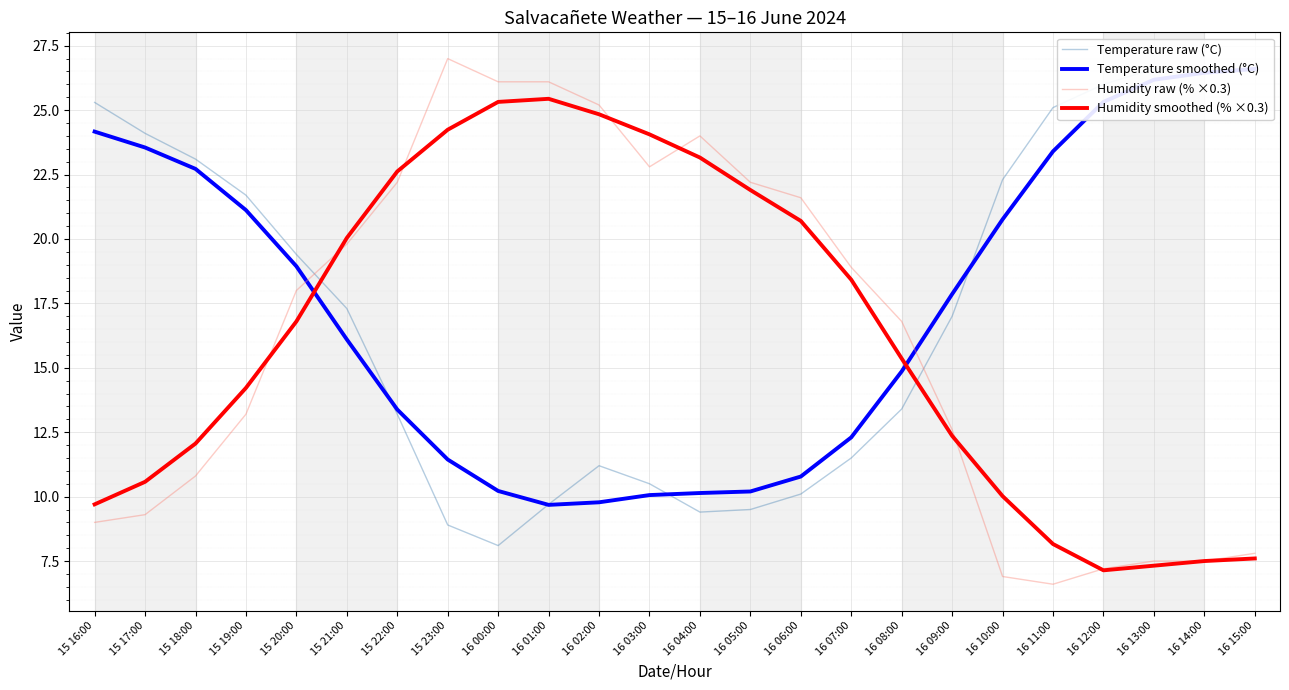

Reading left to right, extract all data points from this chart.

Temperature raw (°C): 25.3	24.1	23.1	21.7	19.4	17.3	13.2	8.9	8.1	9.7	11.2	10.5	9.4	9.5	10.1	11.5	13.4	17.0	22.3	25.1	26.0	26.6	26.6	26.6
Temperature smoothed (°C): 24.2	23.6	22.7	21.1	18.9	16.1	13.4	11.4	10.2	9.7	9.8	10.1	10.1	10.2	10.8	12.3	14.9	17.9	20.8	23.4	25.3	26.2	26.5	26.6
Humidity raw (% ×0.3): 9.0	9.3	10.8	13.2	18.0	19.8	22.2	27.0	26.1	26.1	25.2	22.8	24.0	22.2	21.6	18.9	16.8	12.6	6.9	6.6	7.2	7.5	7.5	7.8
Humidity smoothed (% ×0.3): 9.7	10.6	12.1	14.2	16.8	20.0	22.6	24.2	25.3	25.4	24.8	24.1	23.2	21.9	20.7	18.4	15.4	12.4	10.0	8.2	7.1	7.3	7.5	7.6